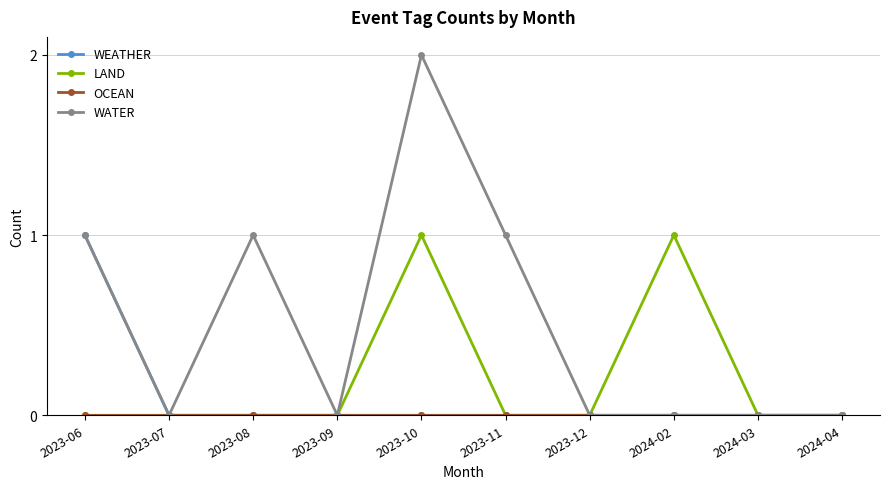

What is the label of the 7th point from the left?

2023-12